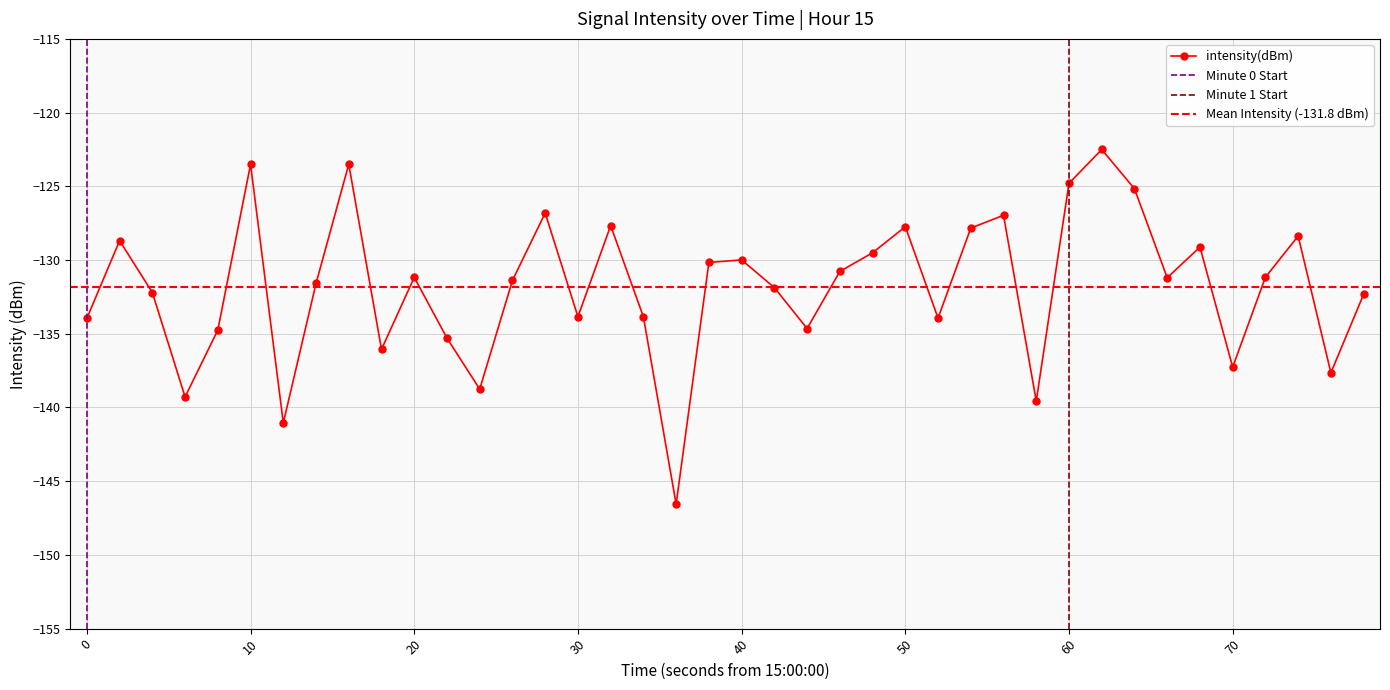

Count the number of values greater than -131.

17